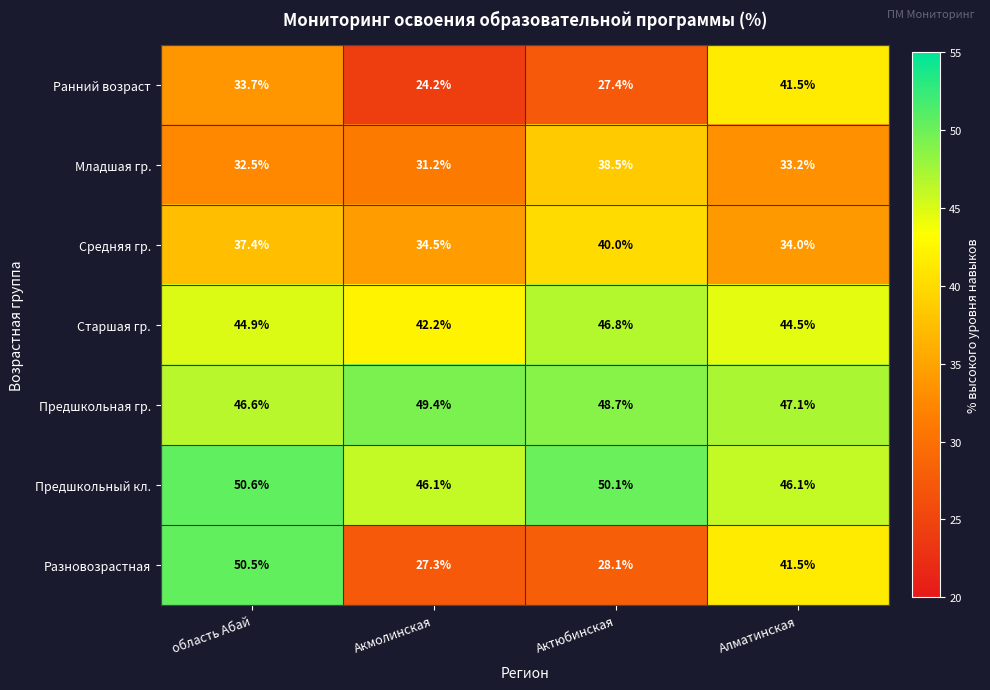

What is the difference between the highest and lowest values at Актюбинская?

22.7